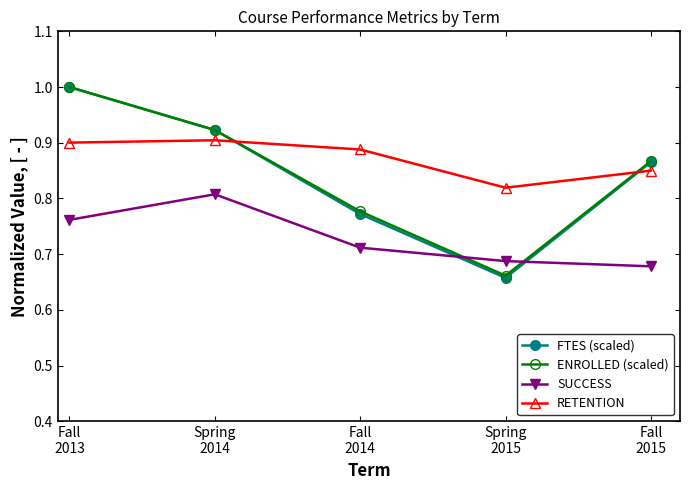

What is the sum of all SUCCESS values?

3.6